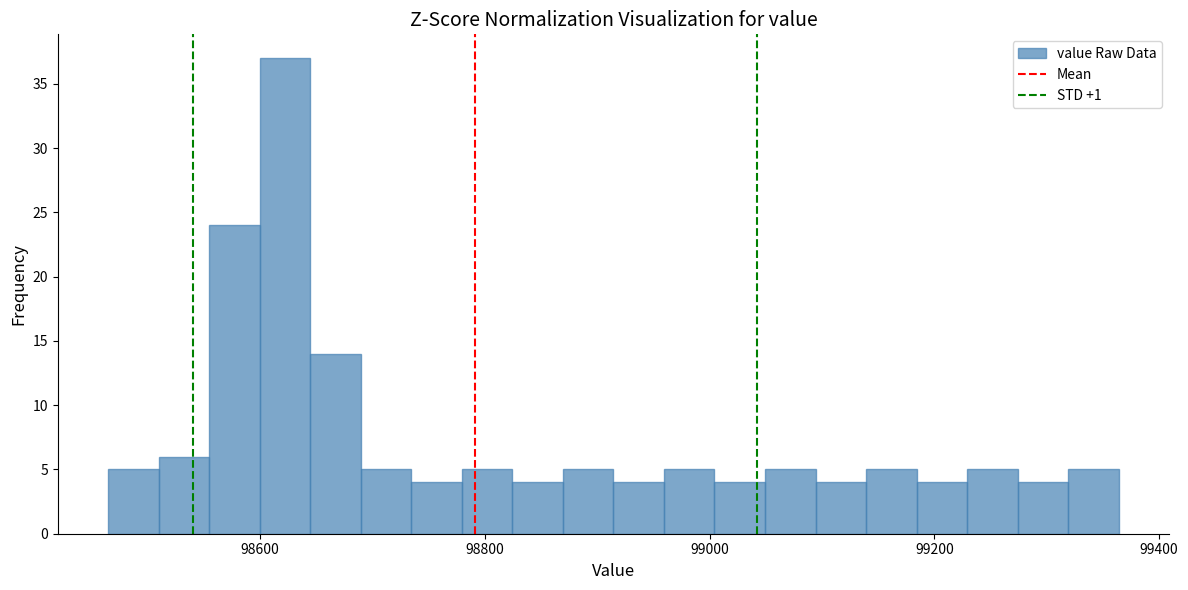

Around what value on the x-axis is the tallest bar? Give the approximate position of its centre, as read against the axis.

98620